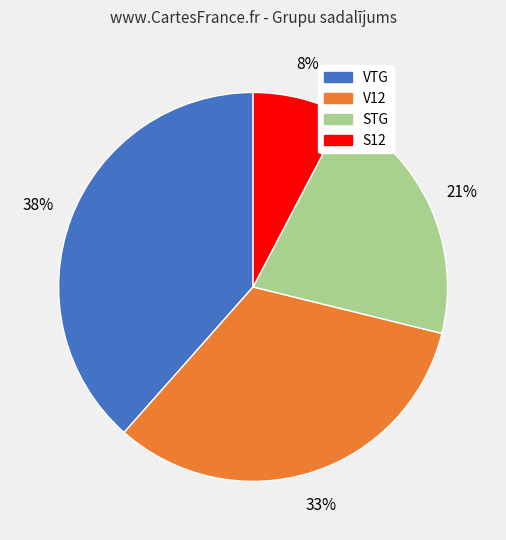

To the nearest percent, what is the average slice percentage?

25%